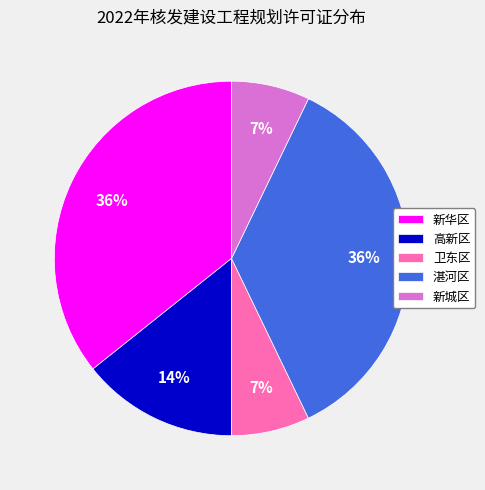

To the nearest percent, what is the average slice percentage?

20%